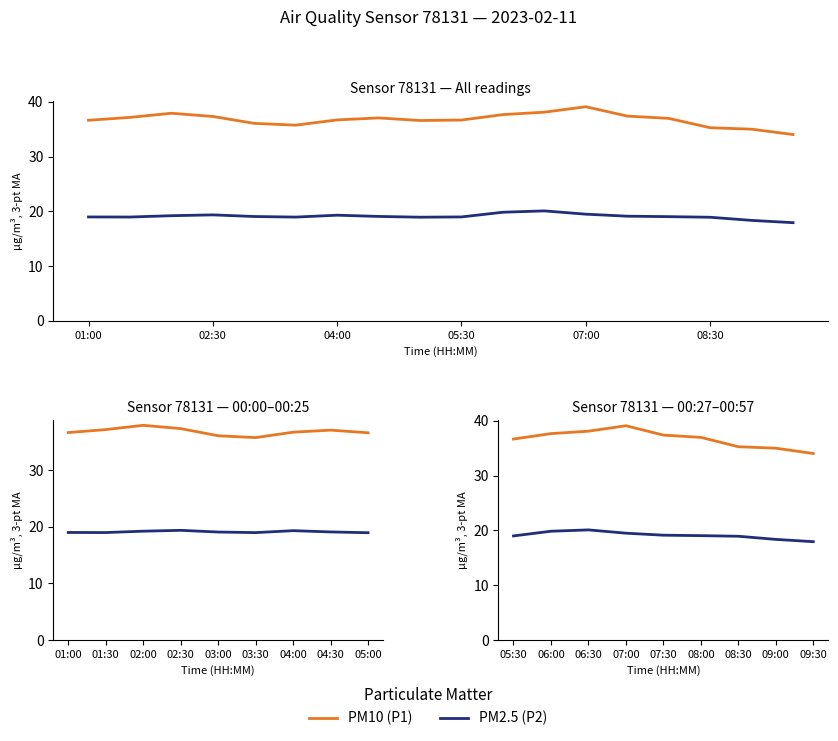

Is the value of PM10 (P1) at 08:30 greater than the value of PM2.5 (P2) at 08:00?

Yes